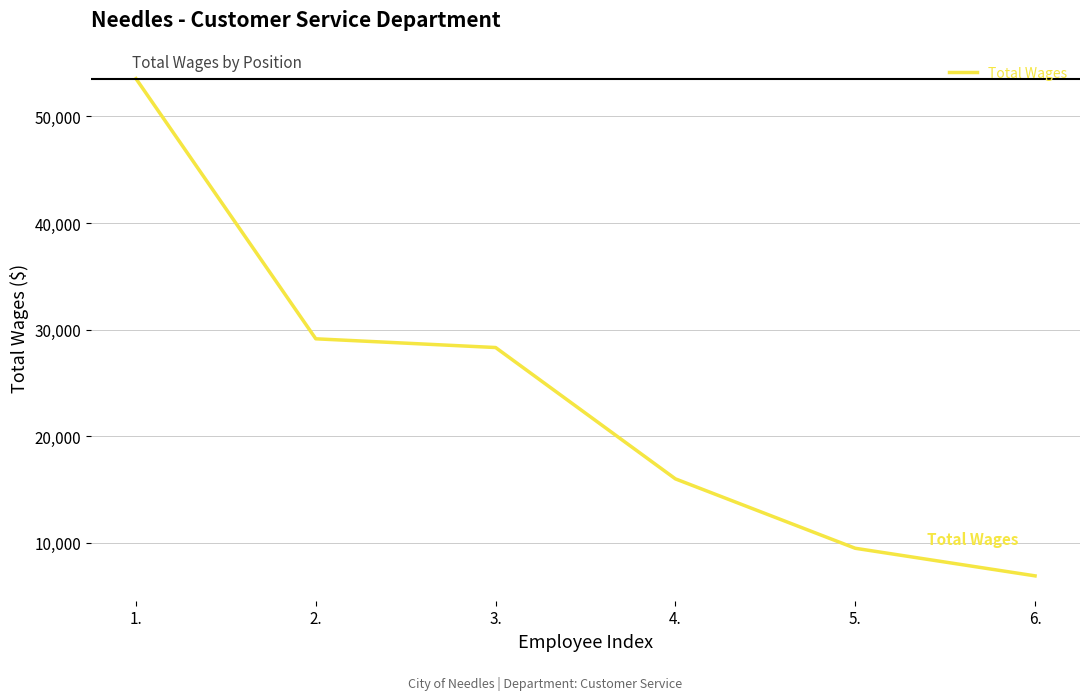

True or false: there are more than 1 points higher than both neighbors.

False